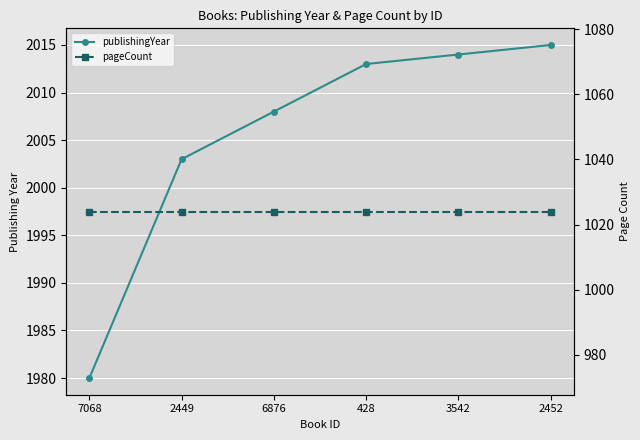

Reading left to right, transcribe all the data shown in this chart.

publishingYear: 1980	2003	2008	2013	2014	2015
pageCount: 1024	1024	1024	1024	1024	1024